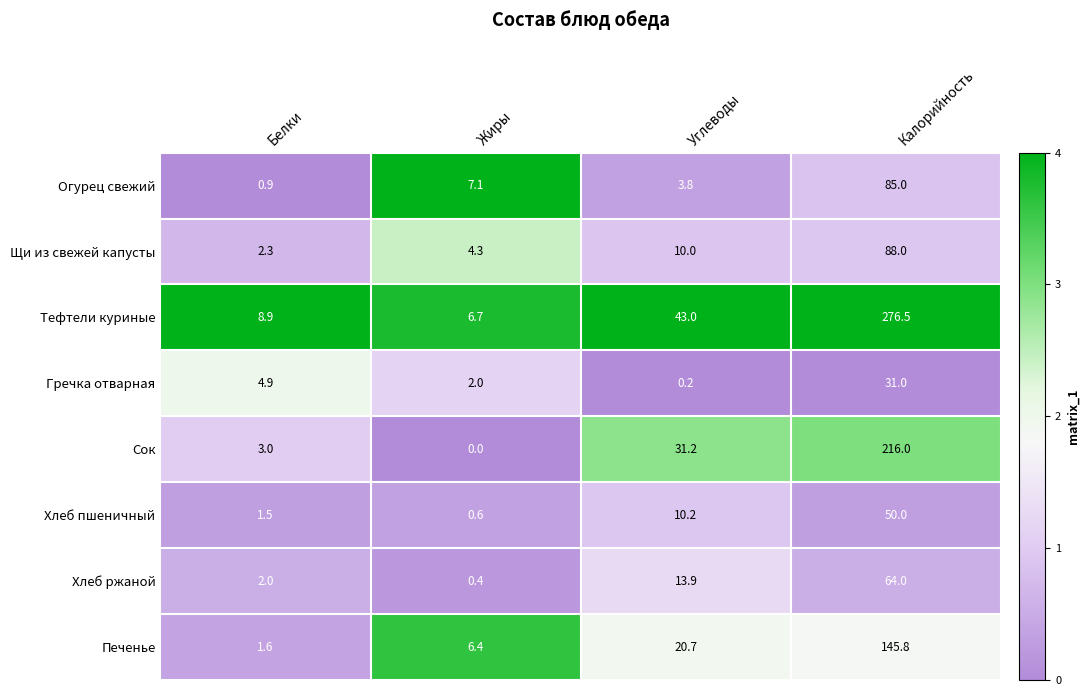

What is the difference between the second highest and second lowest values in the Щи из свежей капусты series?

5.7